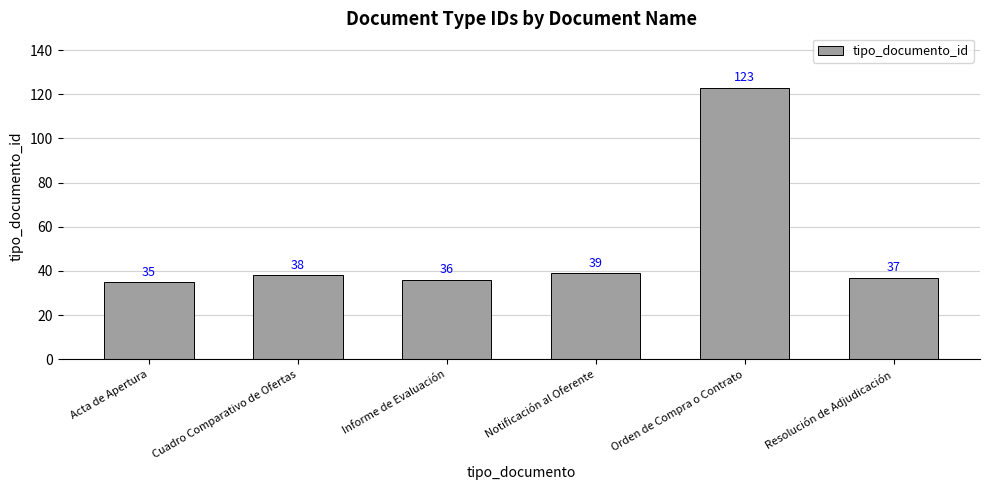

Is it true that the value at Notificación al Oferente is 39?

True